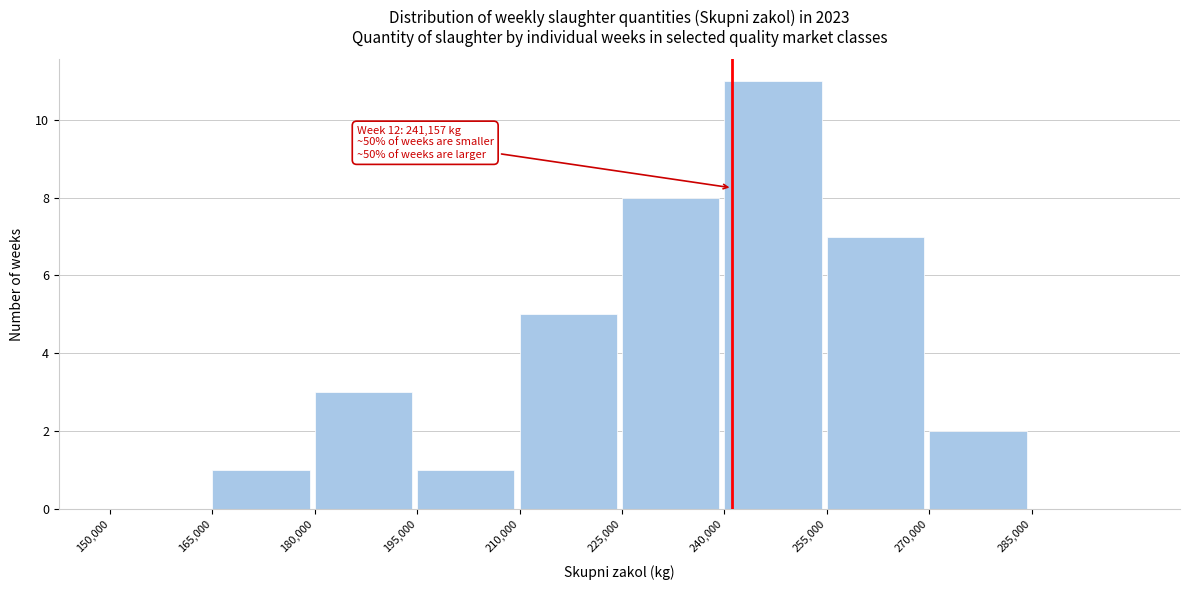

Over which range of the x-axis is the bar tallest?

240000 to 255000